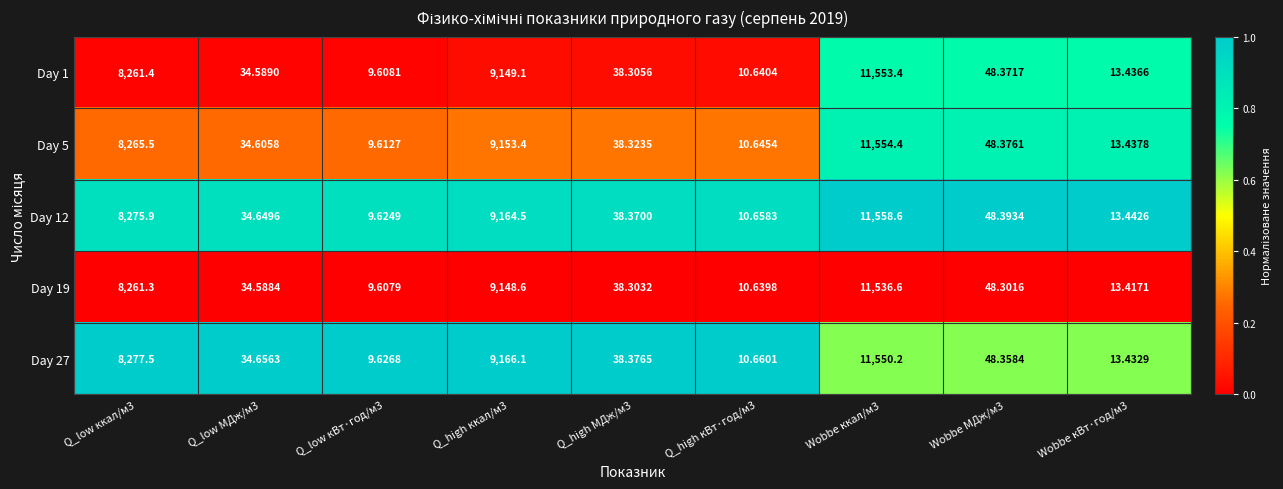

What is the total value across all series at Q_low кВт·год/м3?

48.1